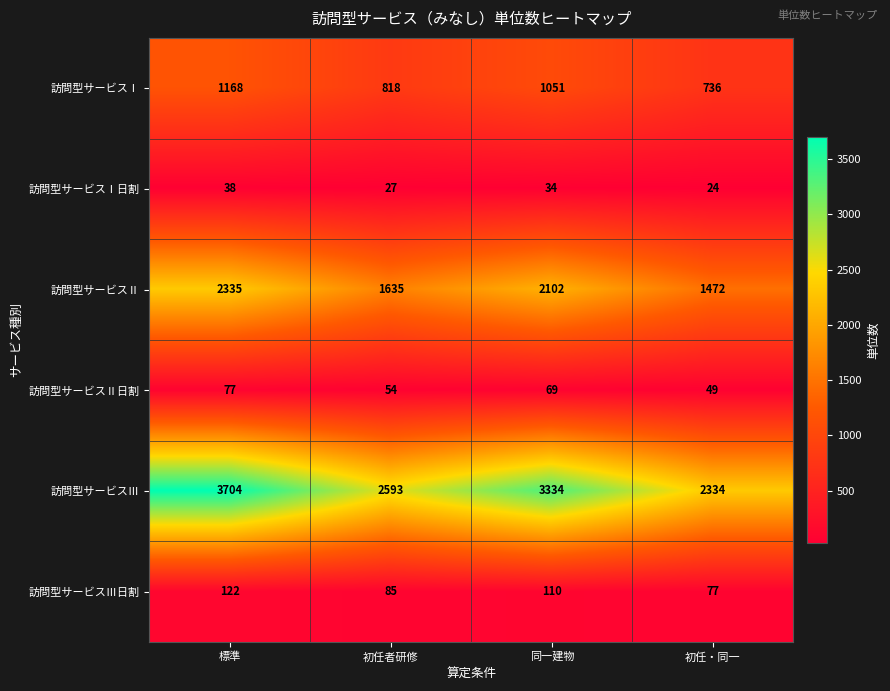

At which label is 訪問型サービスⅢ closest to 3019?

同一建物